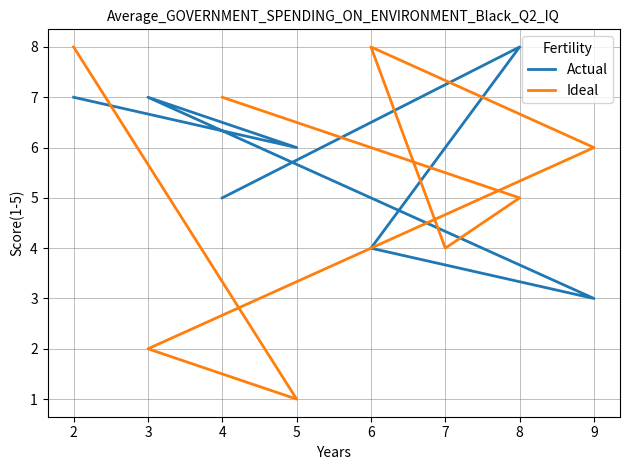

True or false: Ideal and Actual intersect in this chart.

True